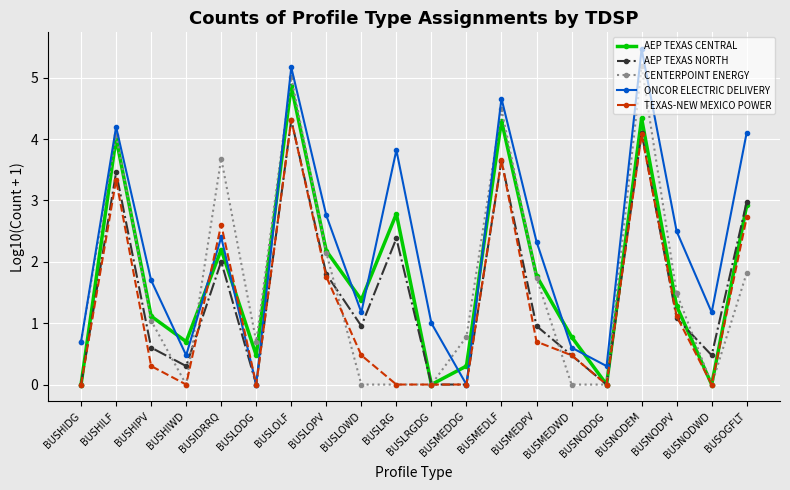

The AEP TEXAS NORTH series shows 0.5 at BUSNODWD. True or false?

True